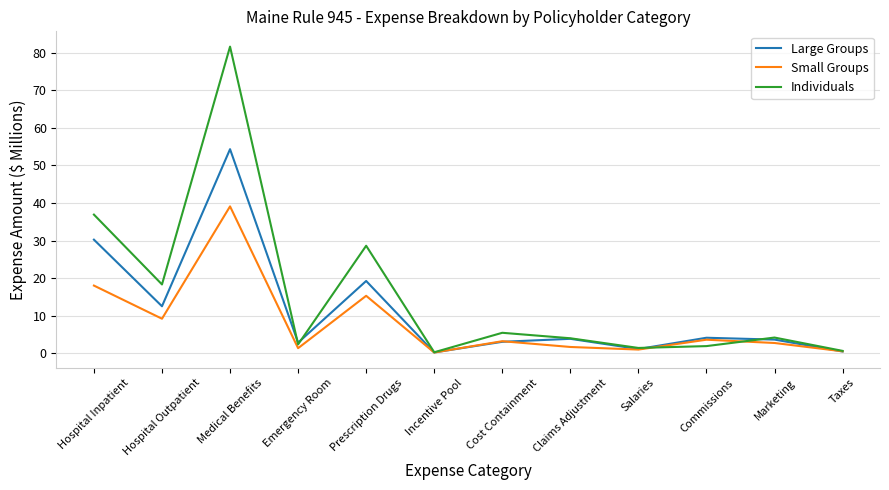

Is it true that Individuals equals 36.9 at Hospital Inpatient?

True